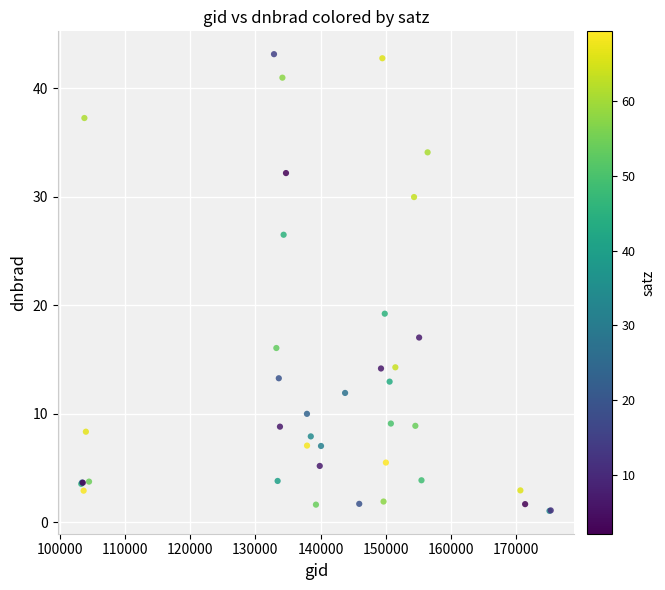

What Y value in the scatter plot is closest to 22?

19.2